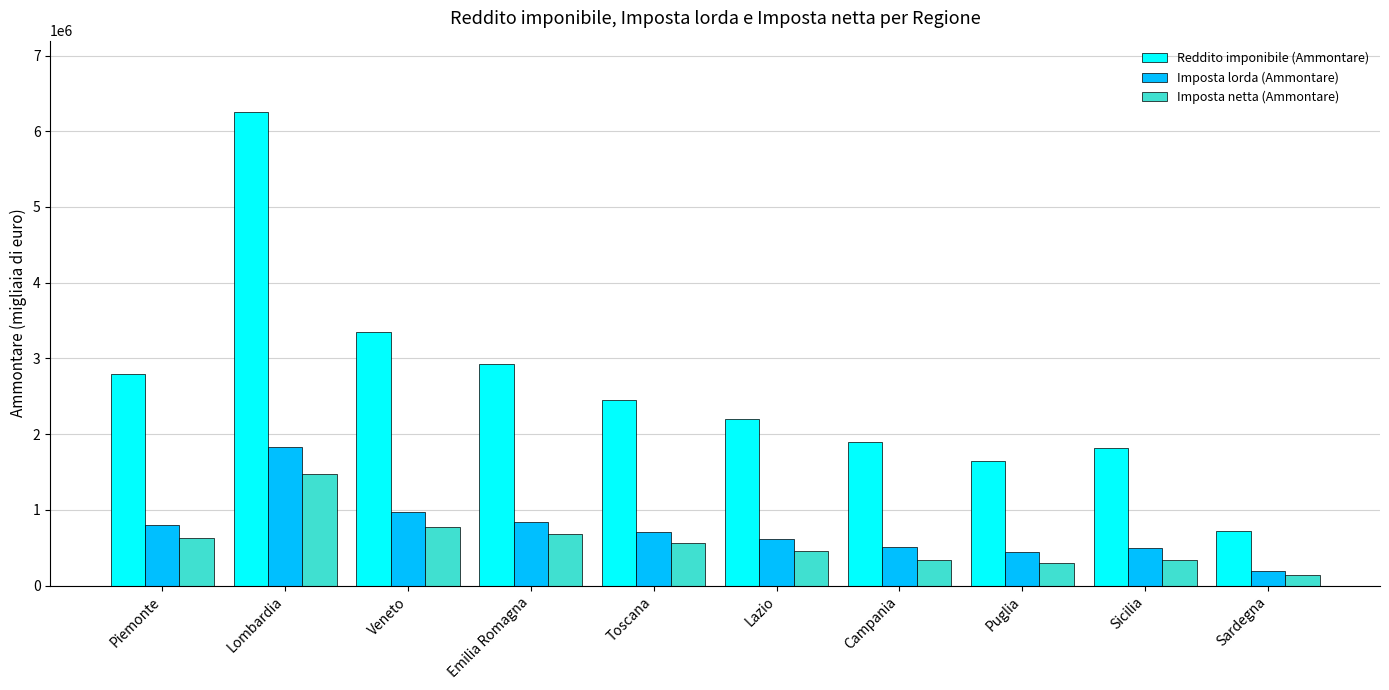

What are all the series names shown in the legend?

Reddito imponibile (Ammontare), Imposta lorda (Ammontare), Imposta netta (Ammontare)